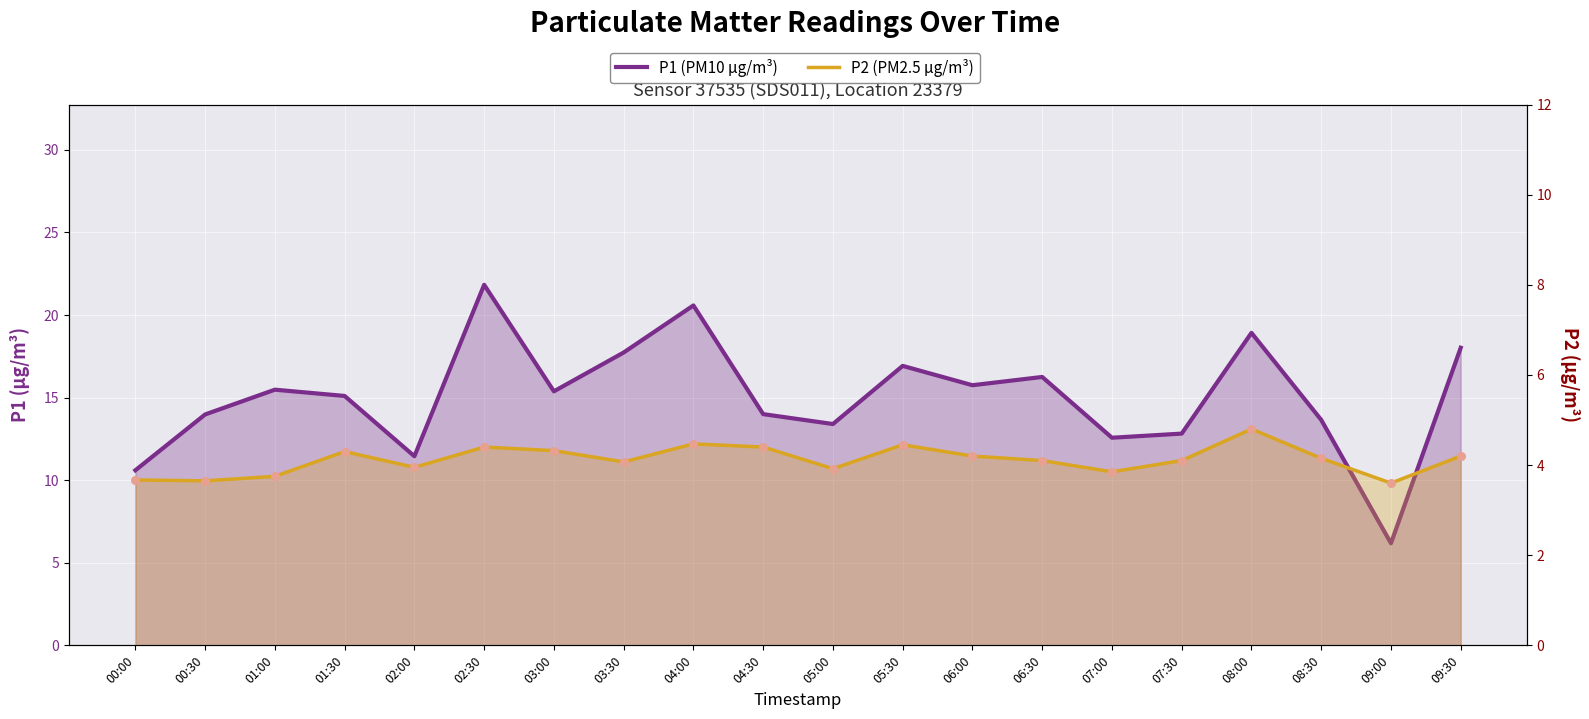

At how many categories does at least one series exceed 19?

2